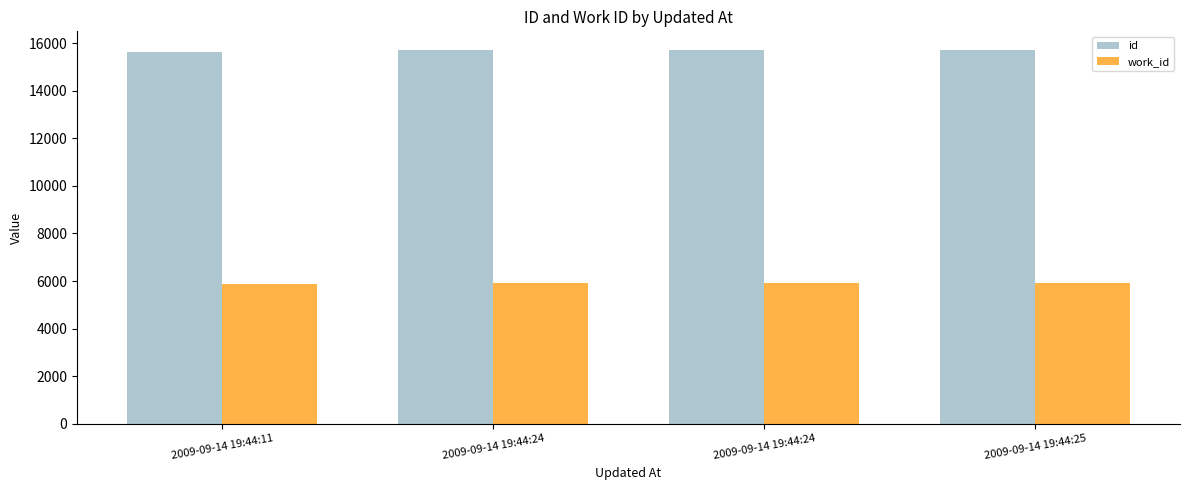

How many distinct data groups are displayed?

2